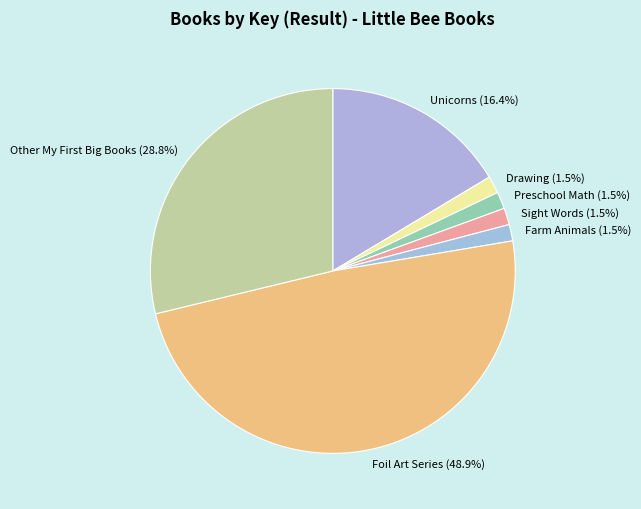

How many slices are in this pie chart?

7